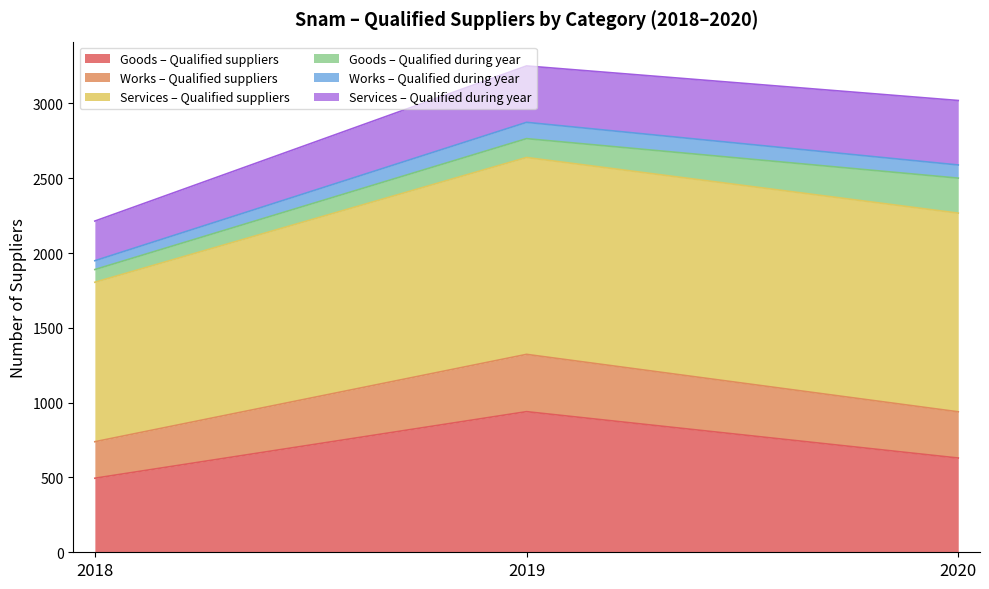

True or false: Goods – Qualified suppliers has a value of 537 at 2019.

False